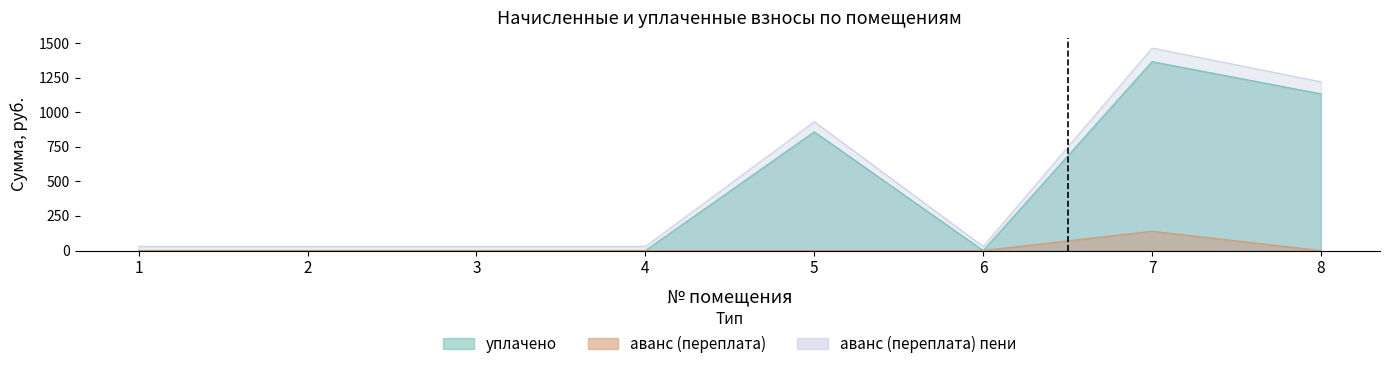

How many lines are shown in the chart?

2